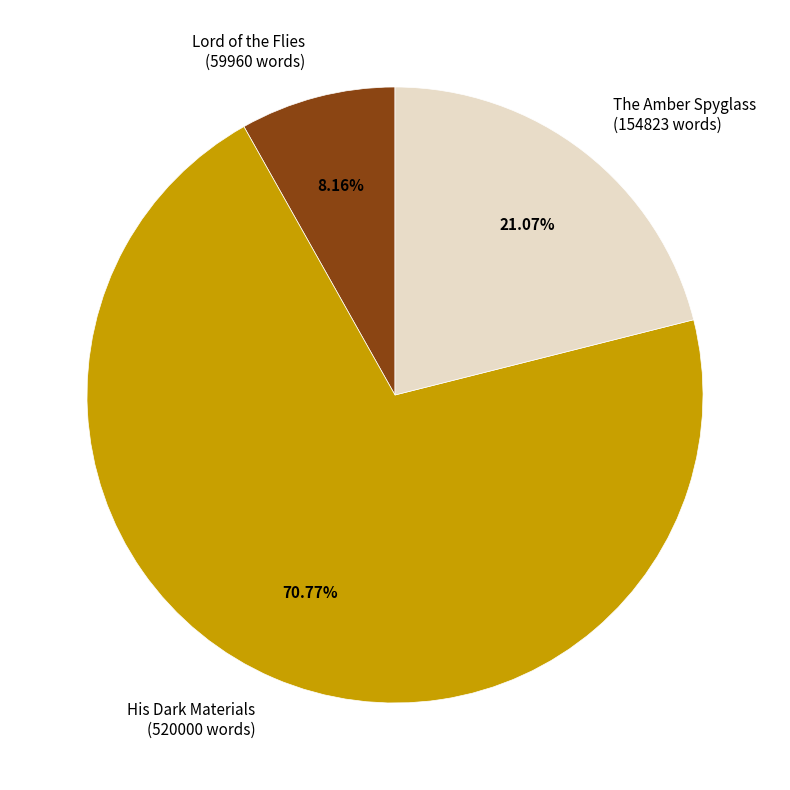

To the nearest percent, what is the combined percentage of The Amber Spyglass and Lord of the Flies?

29%